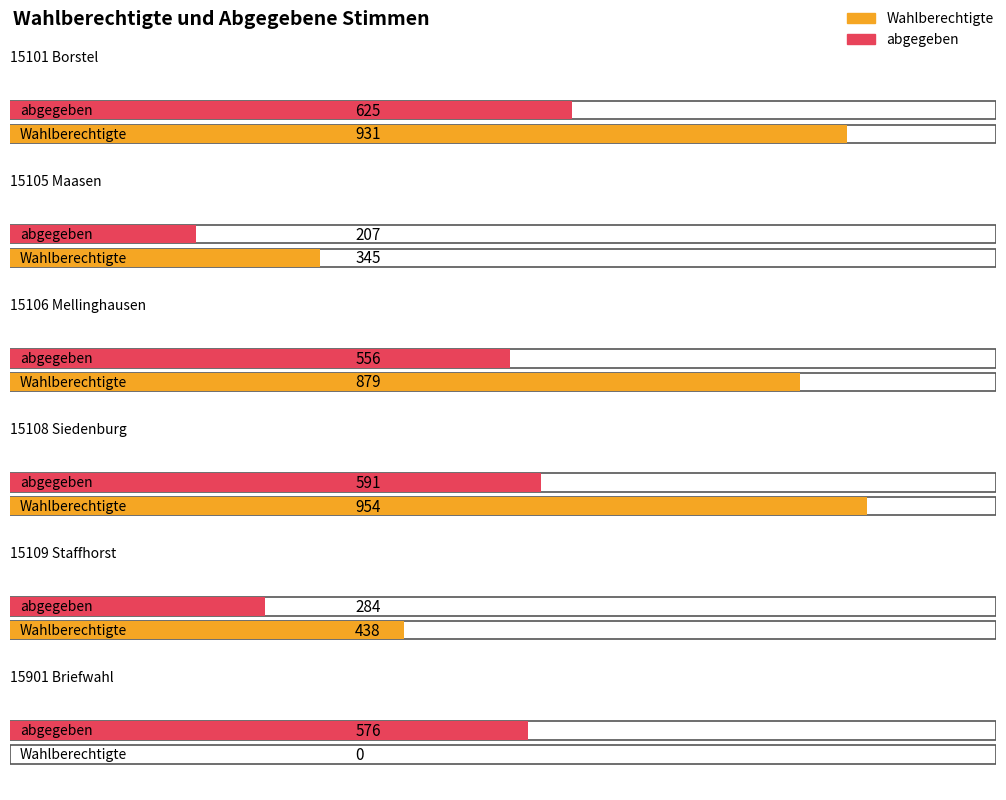

What is the difference between the highest and lowest values at 15108 Siedenburg?

363